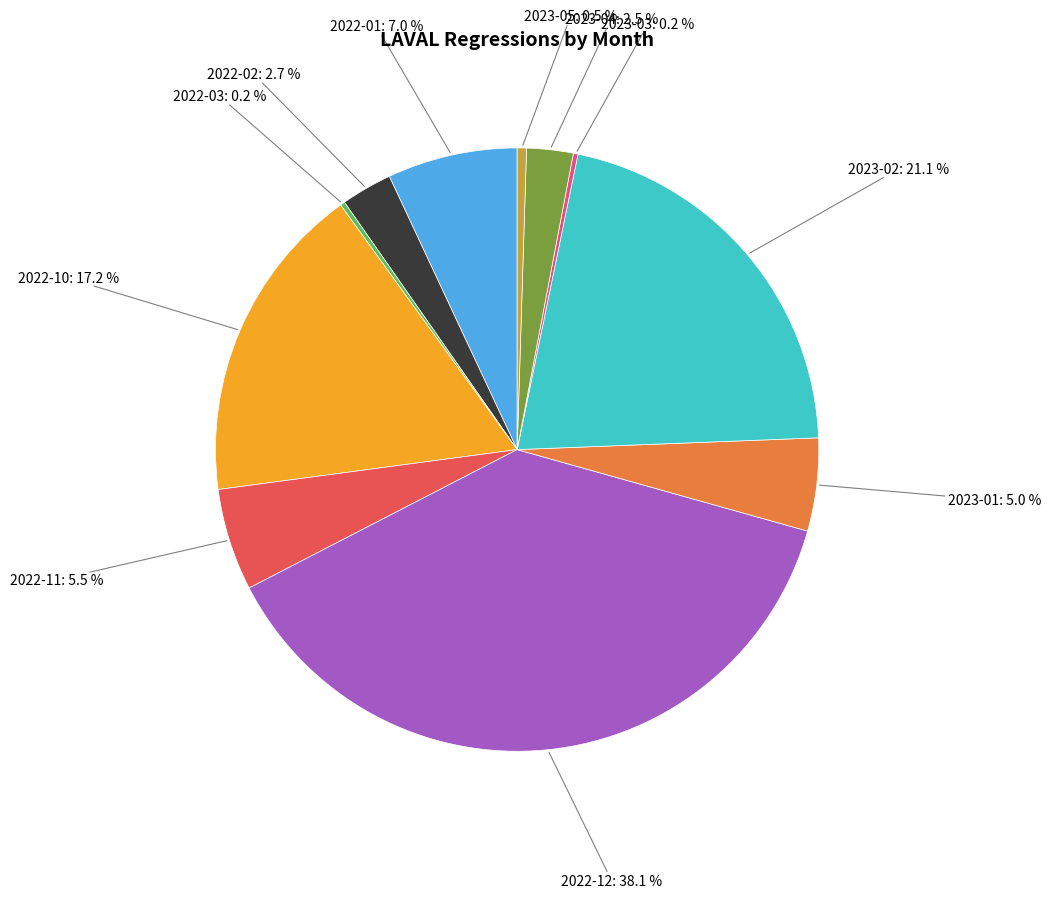

Between 2023-01 and 2023-02, which is larger?

2023-02